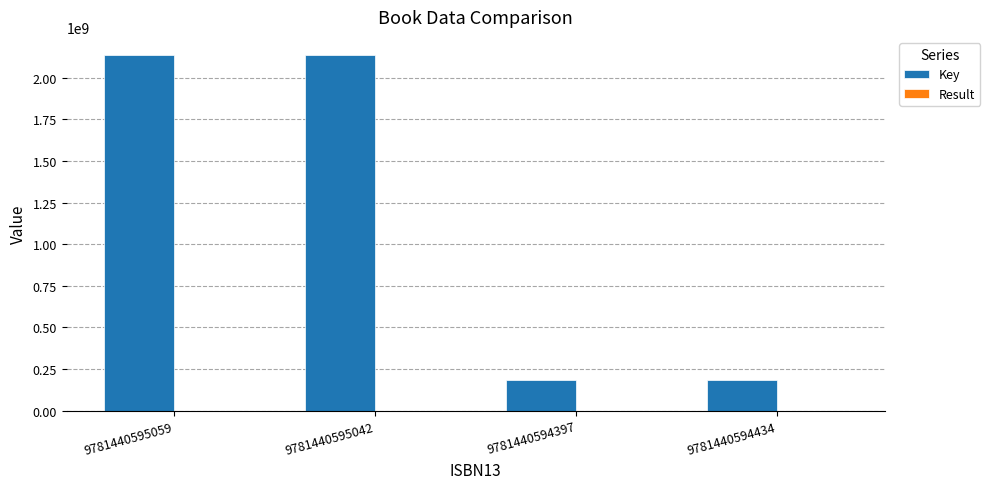

Which series has the largest total across all categories?

Key